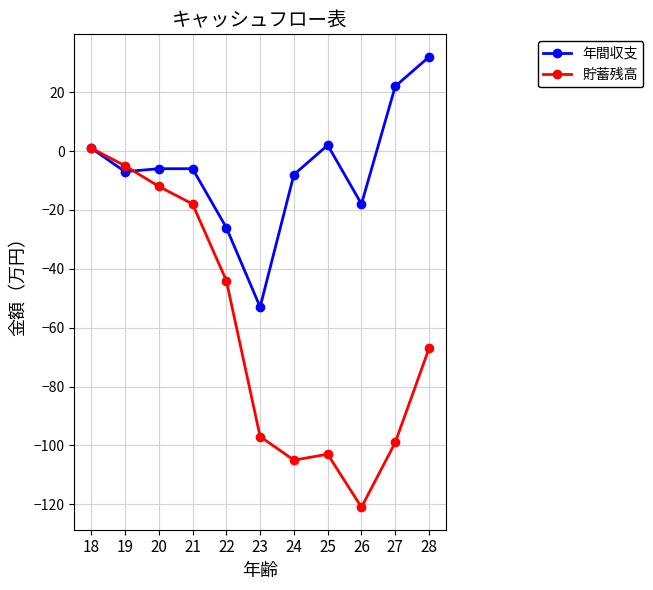

What is the maximum value shown in the chart?

32